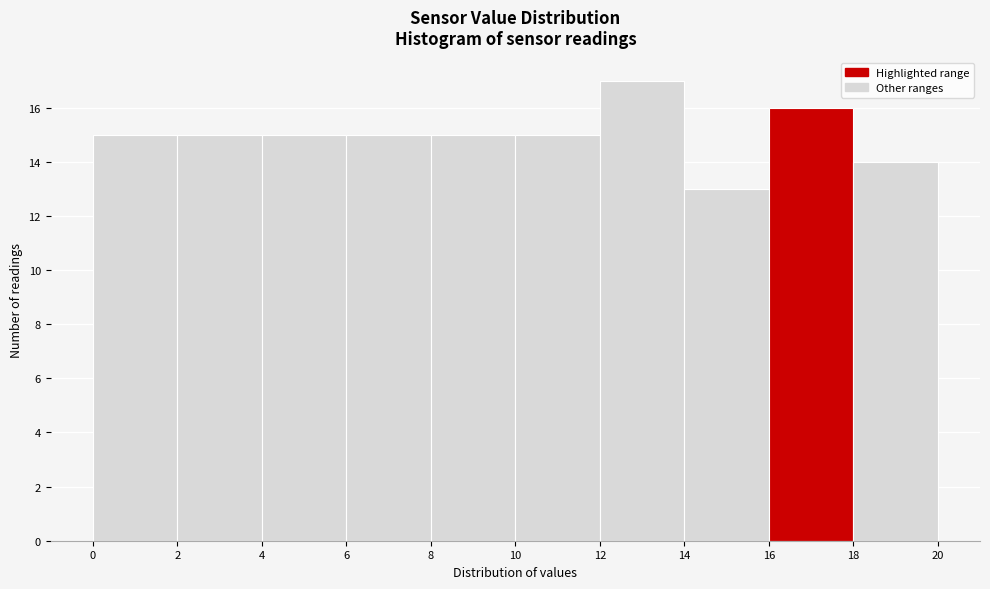

Reading left to right, transcribe this chart: for each bar, give the range it covers on the x-axis and its height. The values are not printed on the chart, so give them approximately, as read against the axis.

0 to 2: 15
2 to 4: 15
4 to 6: 15
6 to 8: 15
8 to 10: 15
10 to 12: 15
12 to 14: 17
14 to 16: 13
16 to 18: 16
18 to 20: 14